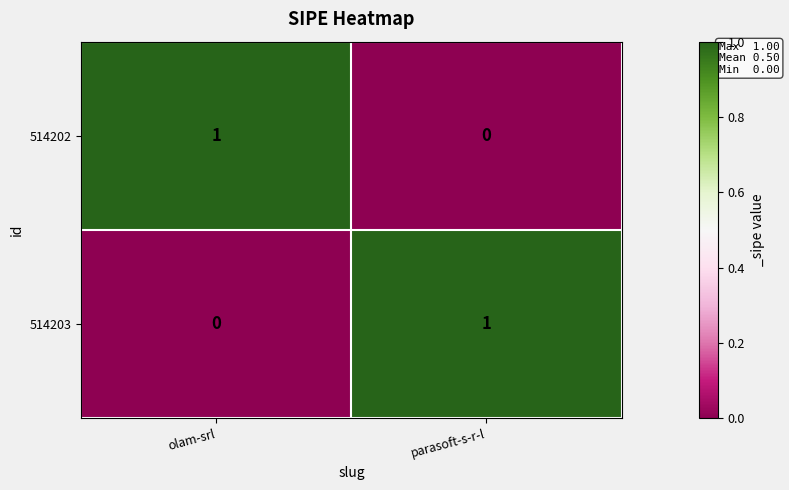

Rank the series at parasoft-s-r-l from lowest to highest value.

514202, 514203